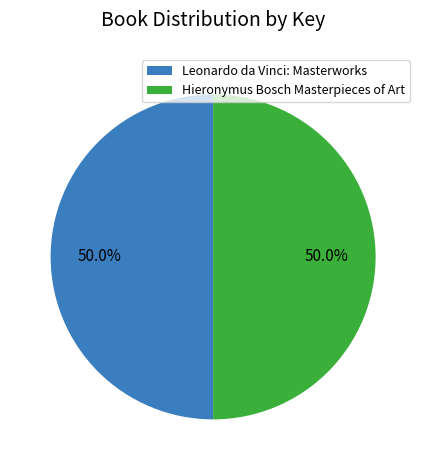

Combined, what portion of the pie is Hieronymus Bosch Masterpieces of Art and Leonardo da Vinci: Masterworks?

100.0%